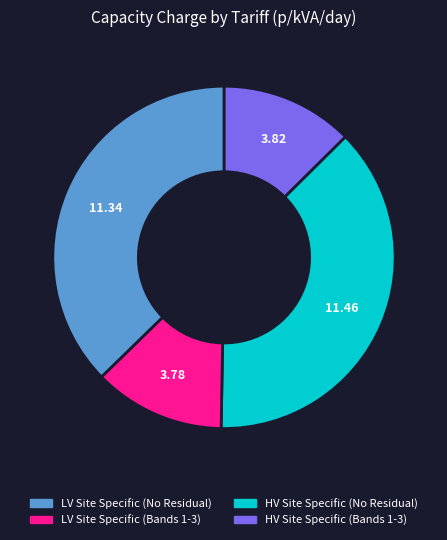

Is LV Site Specific (No Residual) the majority of the pie?

No